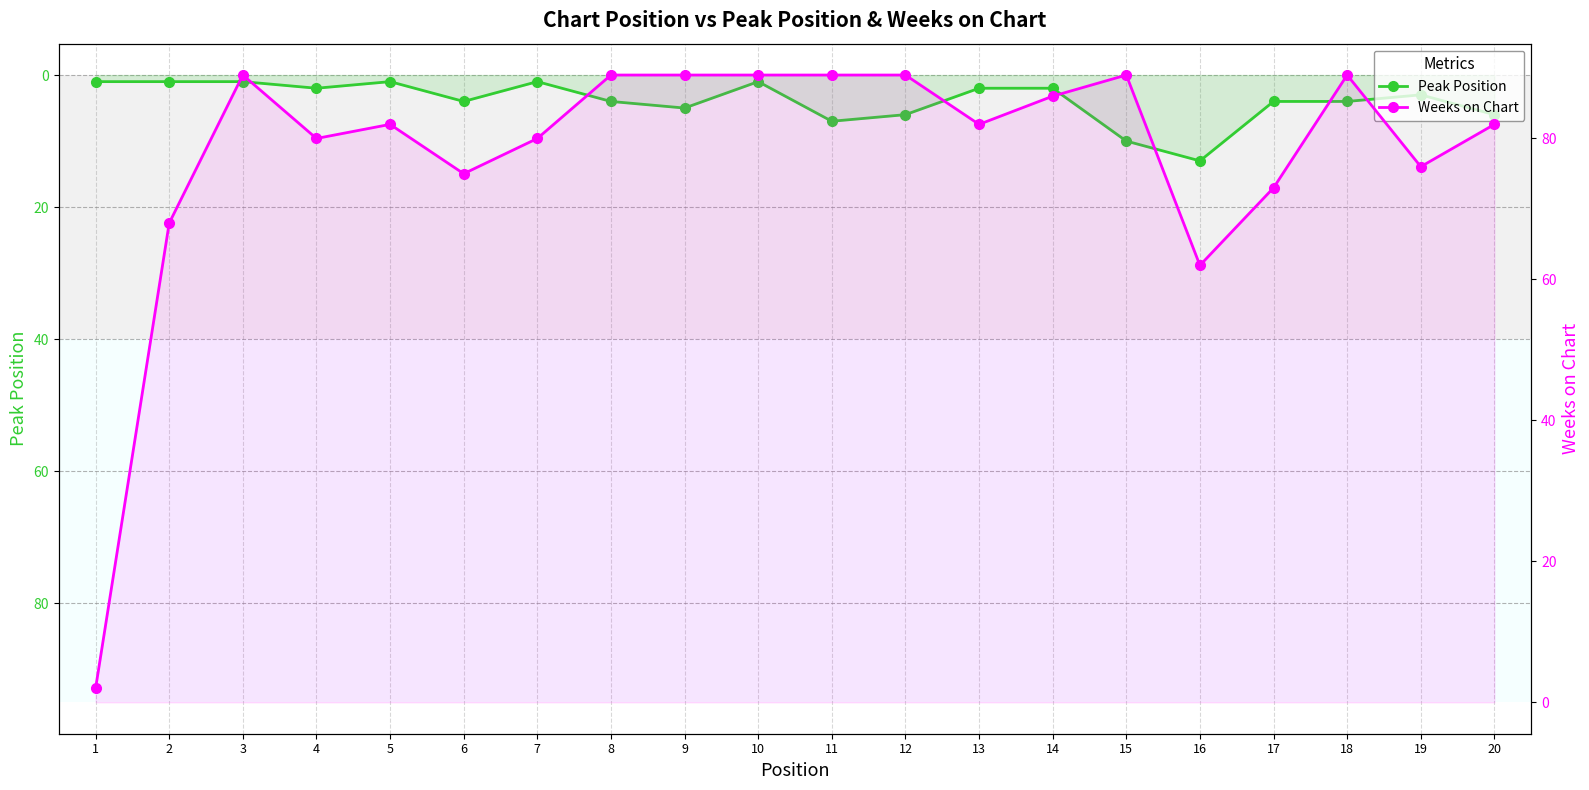

True or false: Peak Position and Weeks on Chart cross at least once.

False